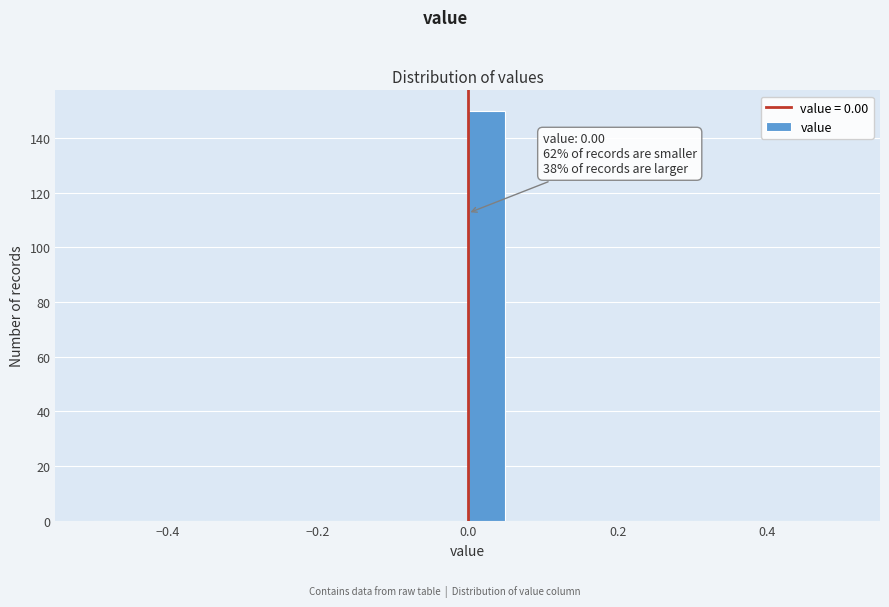

Around what value on the x-axis is the tallest bar? Give the approximate position of its centre, as read against the axis.

0.02